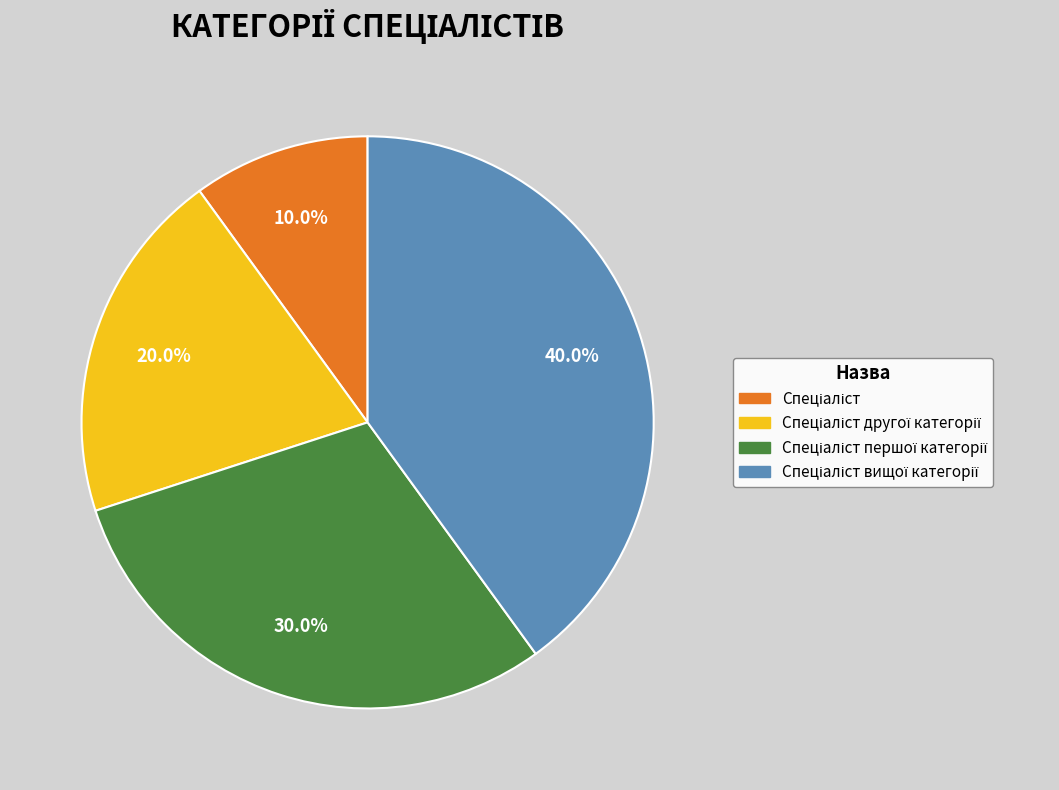

Is there any slice that represents more than half of the pie?

No